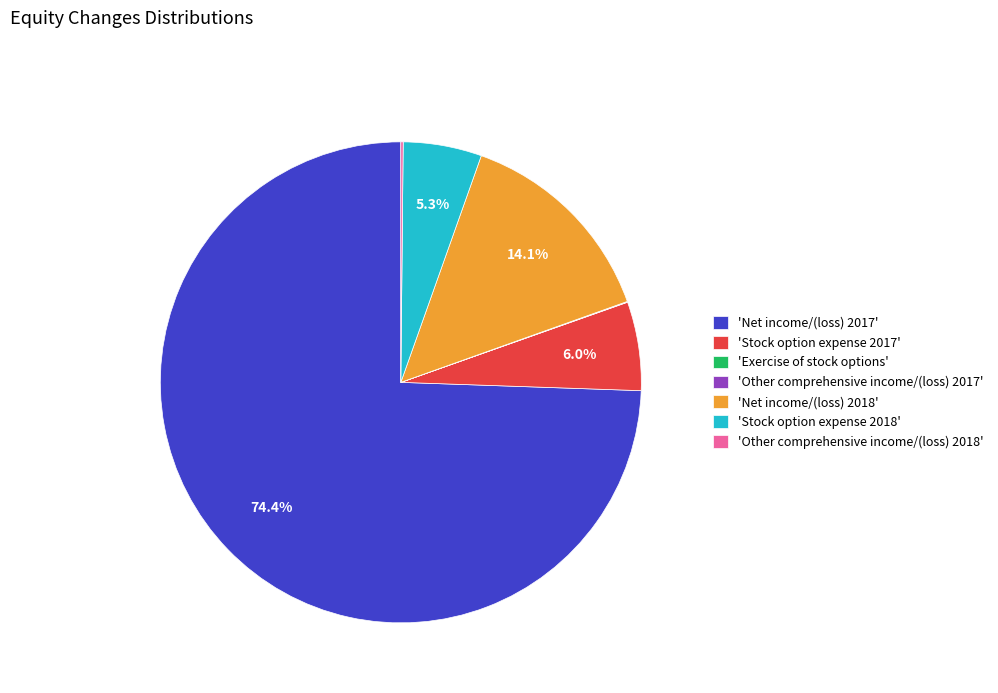

Combined, do 'Net income/(loss) 2017' and 'Stock option expense 2017' account for over 50%?

Yes